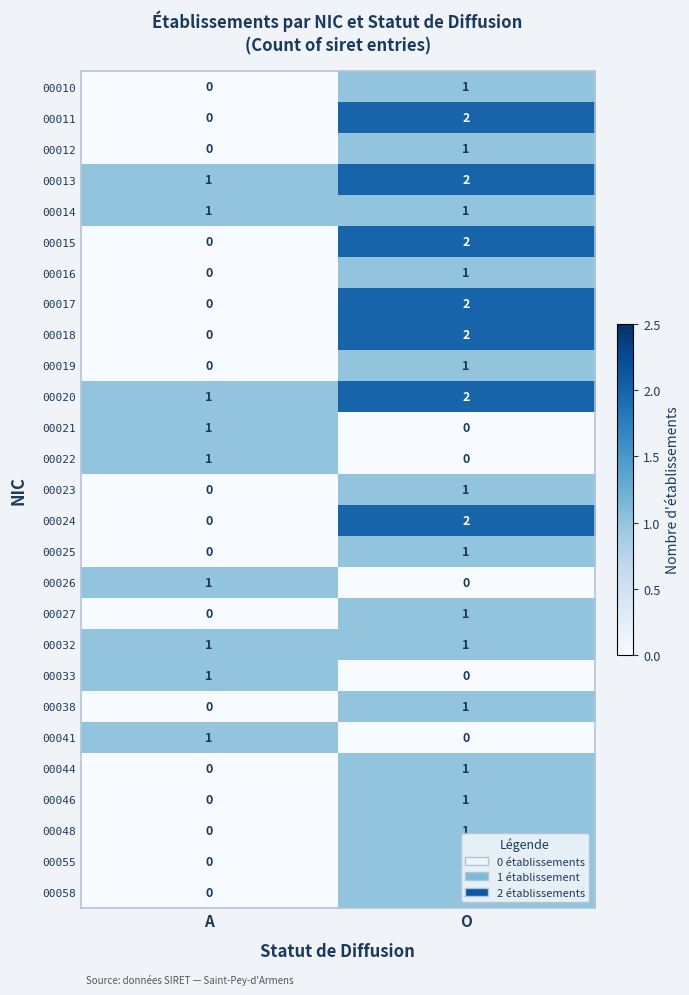

List the labels in order of 00021 value, largest first.

A, O